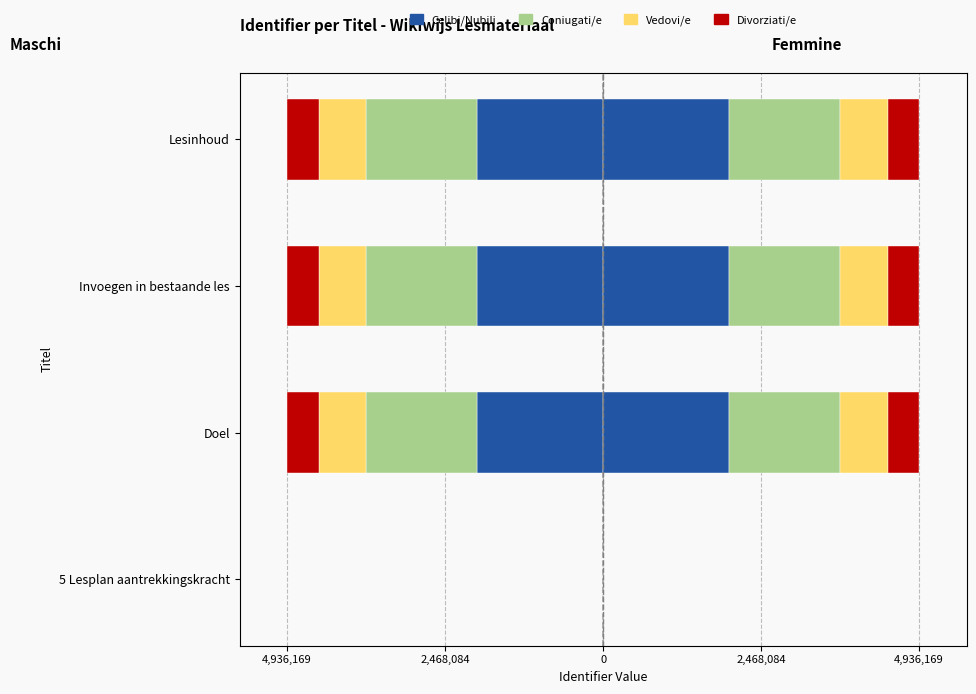

How many values in the Vedovi/e series are below -740424?

3